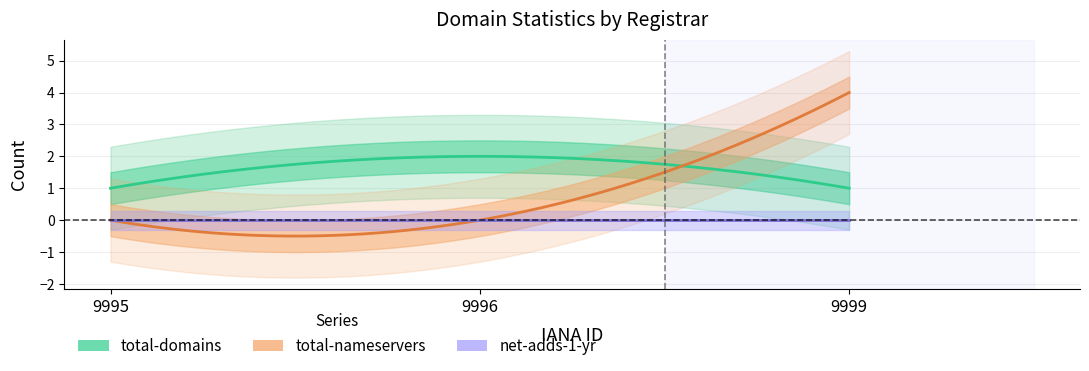

What is the difference between the maximum and second lowest values in the total-domains series?

1